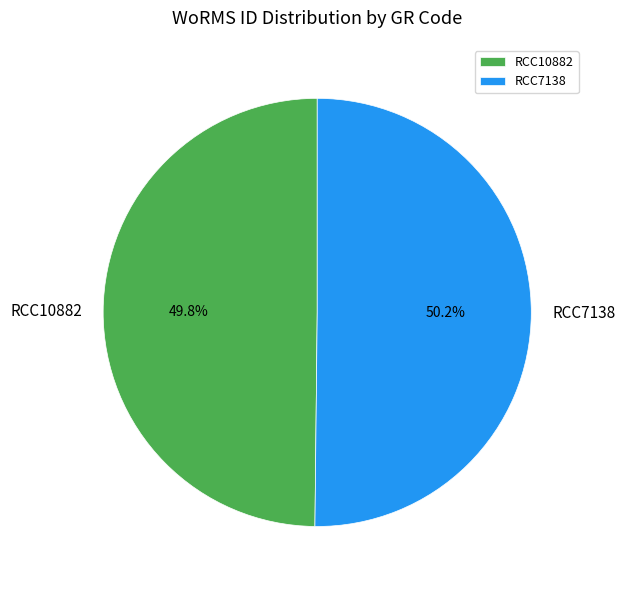

To the nearest percent, what percentage of the pie is RCC10882?

50%